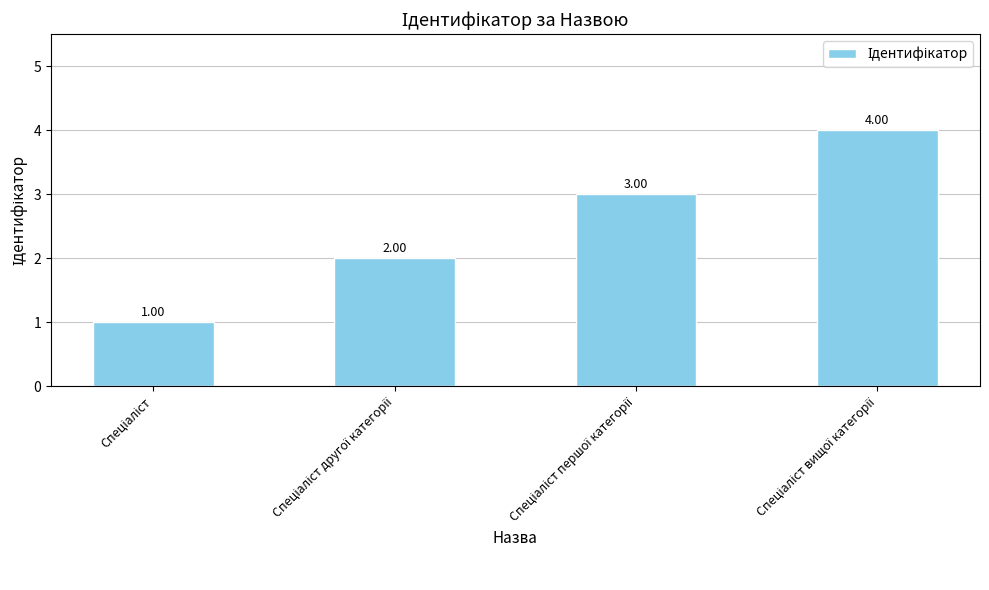

How many bars are there in total?

4